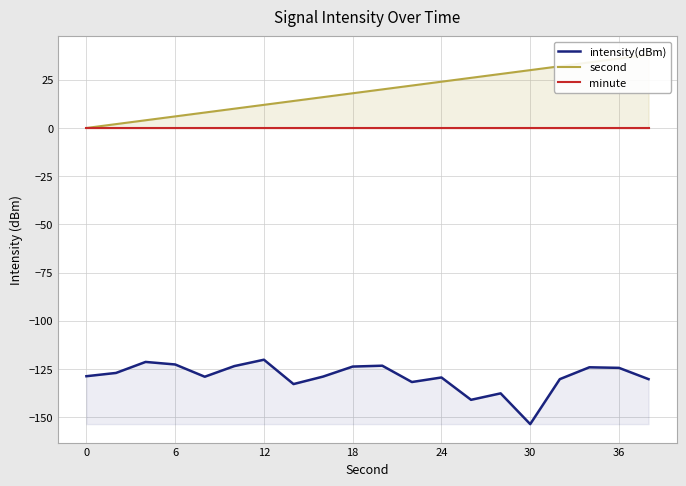

Which category has the lowest value in the intensity(dBm) series?

30